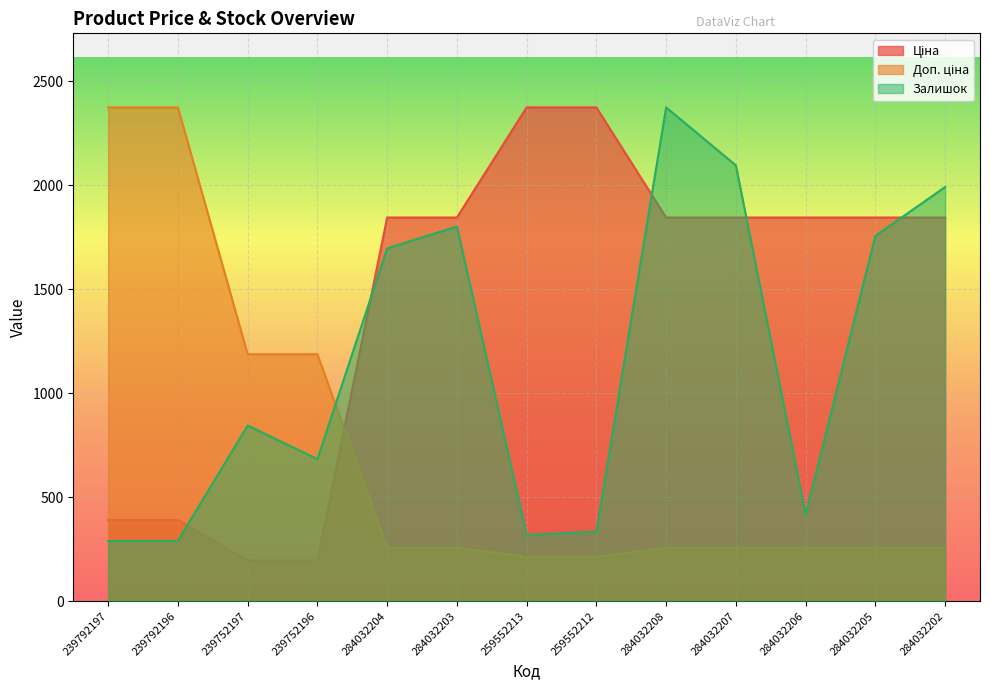

The Залишок series shows 1802.0 at 284032203. True or false?

True